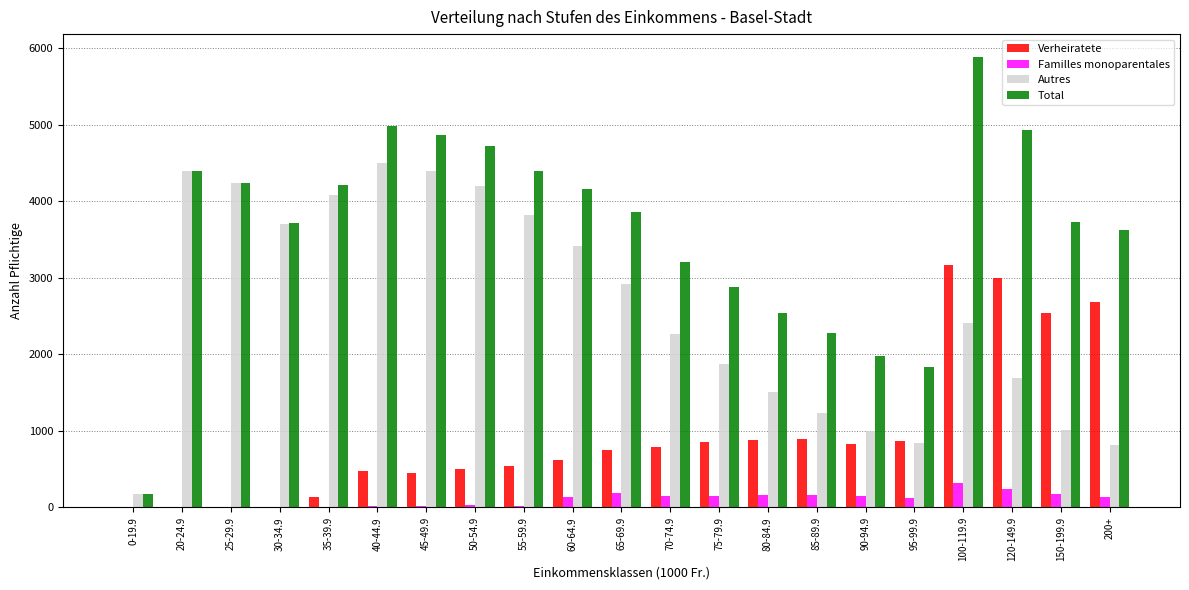

How many series are shown in this chart?

4